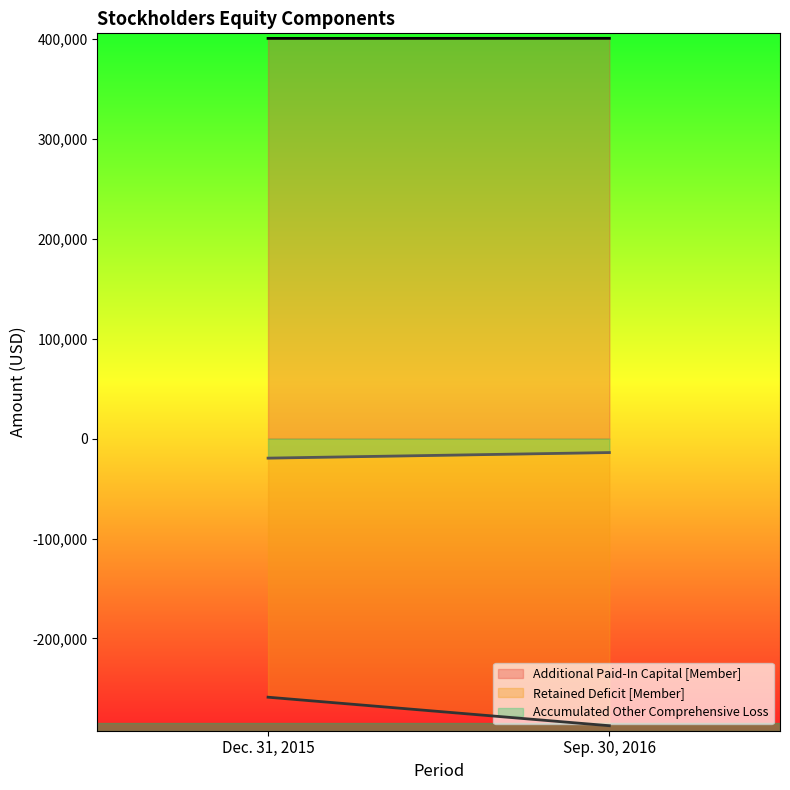

What are all the series names shown in the legend?

Additional Paid-In Capital [Member], Retained Deficit [Member], Accumulated Other Comprehensive Loss